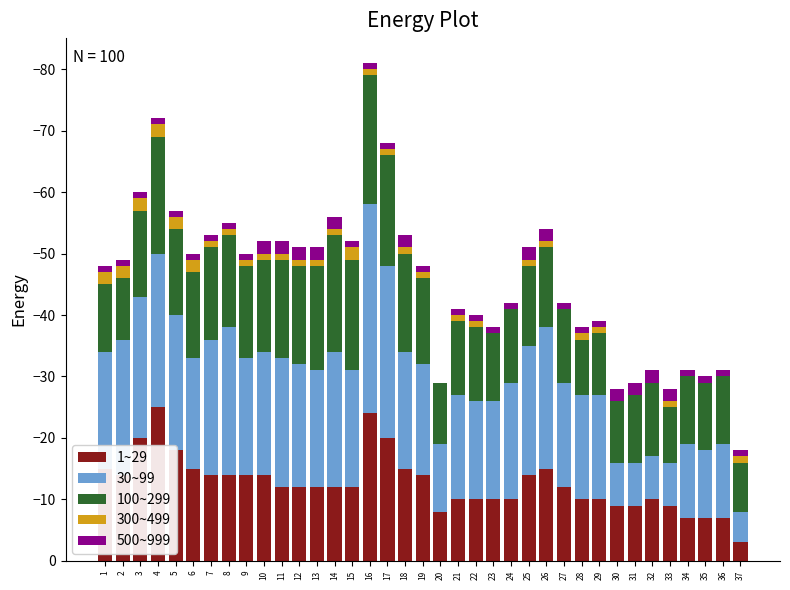

What is the difference between the 100~299 values at 37 and 5?

6